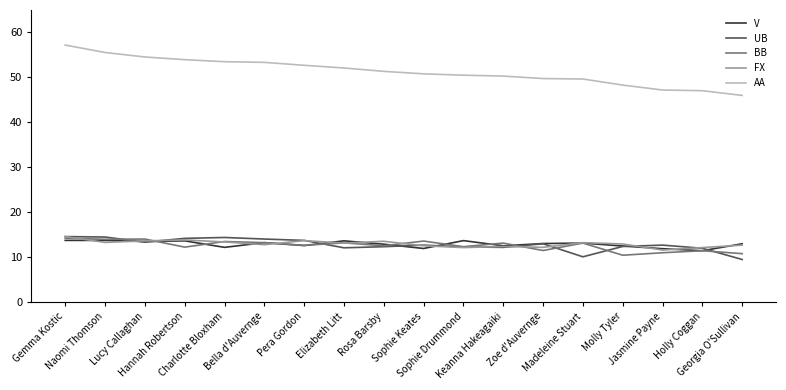

What is the difference between the highest and lowest values at Rosa Barsby?

39.0